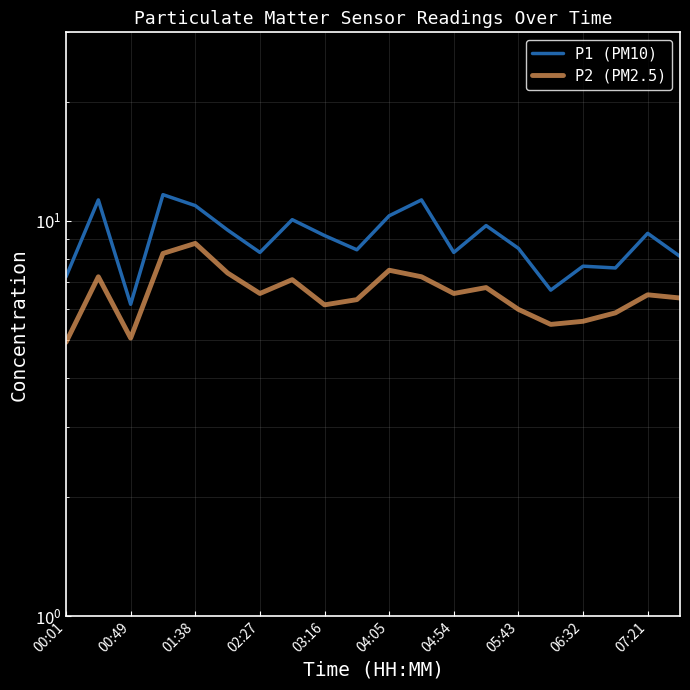

Is it true that P1 (PM10) equals 11.3 at 11?

True